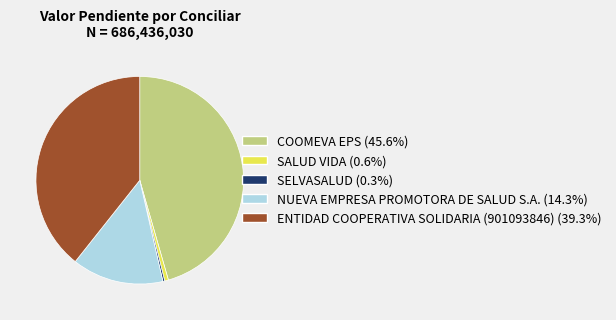

Is there any slice that represents more than half of the pie?

No